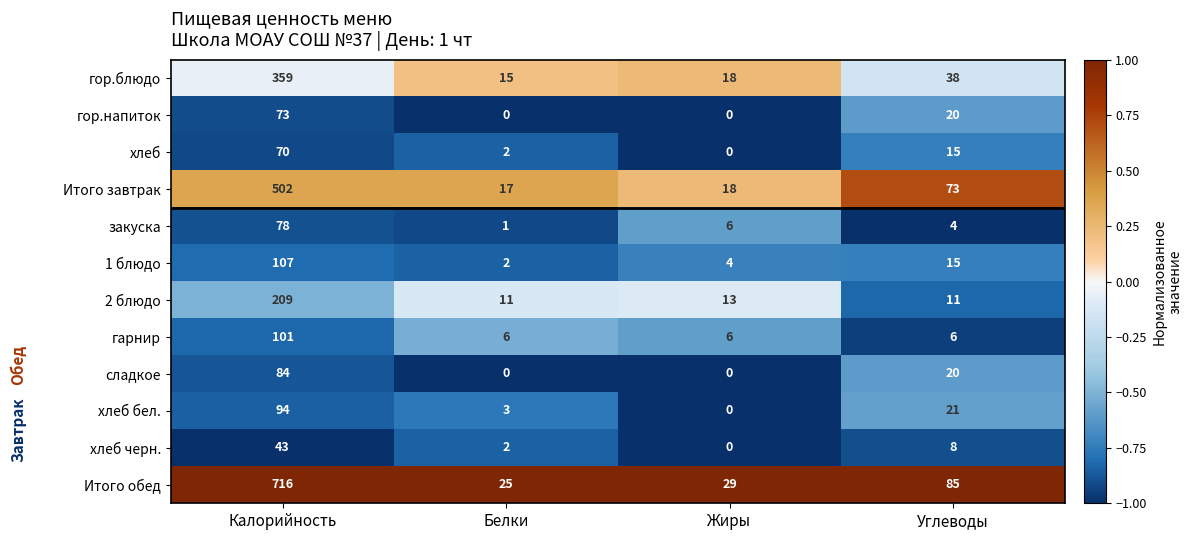

At which category is the sum across all series the highest?

Калорийность